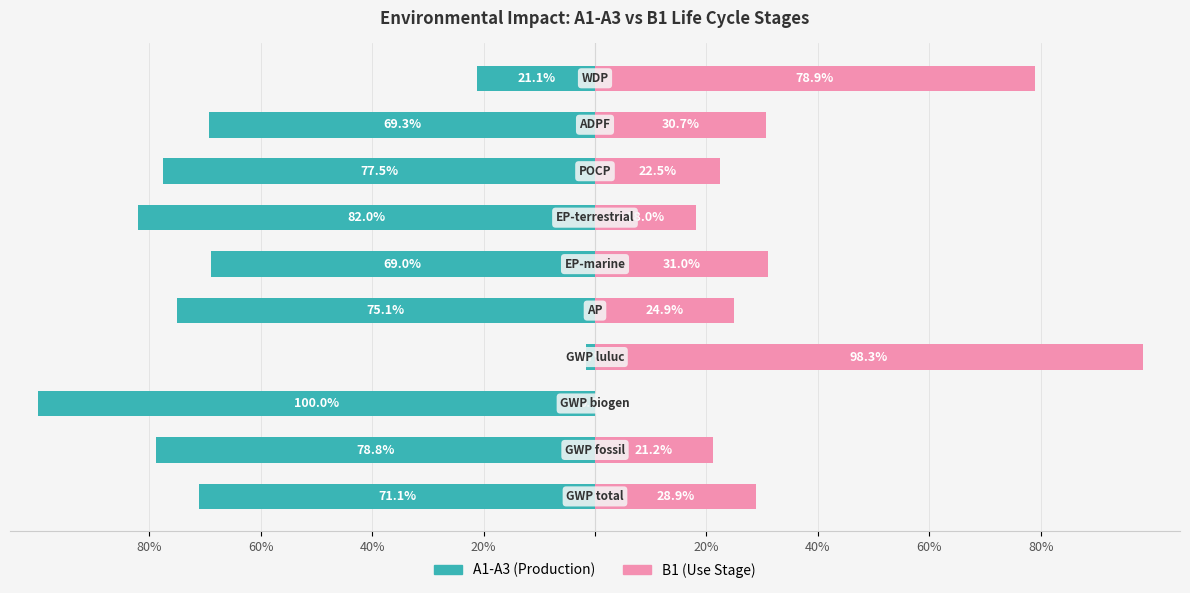

What is the difference between the highest and lowest values at 80%?

100.0